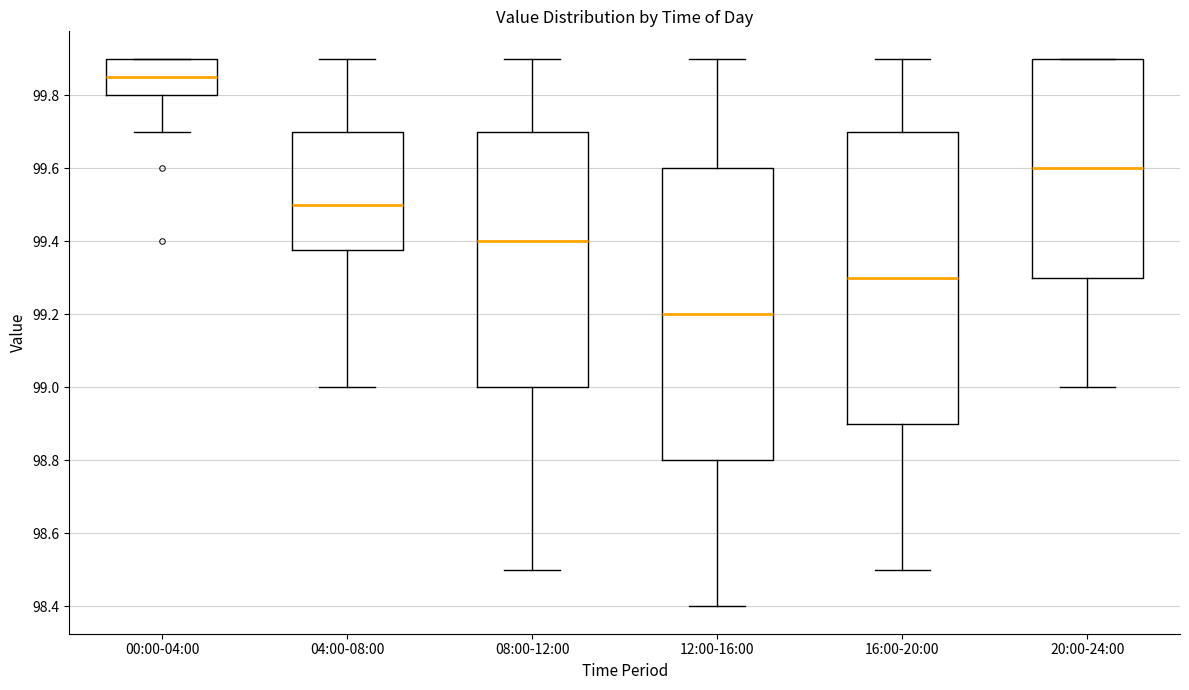

Where does the median line of the box for 04:00-08:00 sit on the y-axis? The values are not printed on the chart, so give them approximately, as read against the axis.

99.50